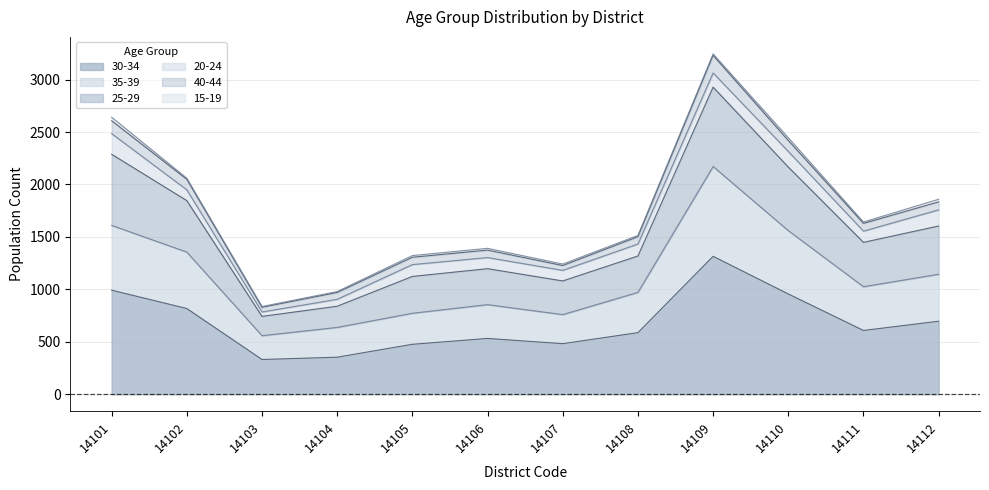

List the labels in order of 30-34 value, smallest first.

14103, 14104, 14105, 14107, 14106, 14108, 14111, 14112, 14102, 14110, 14101, 14109